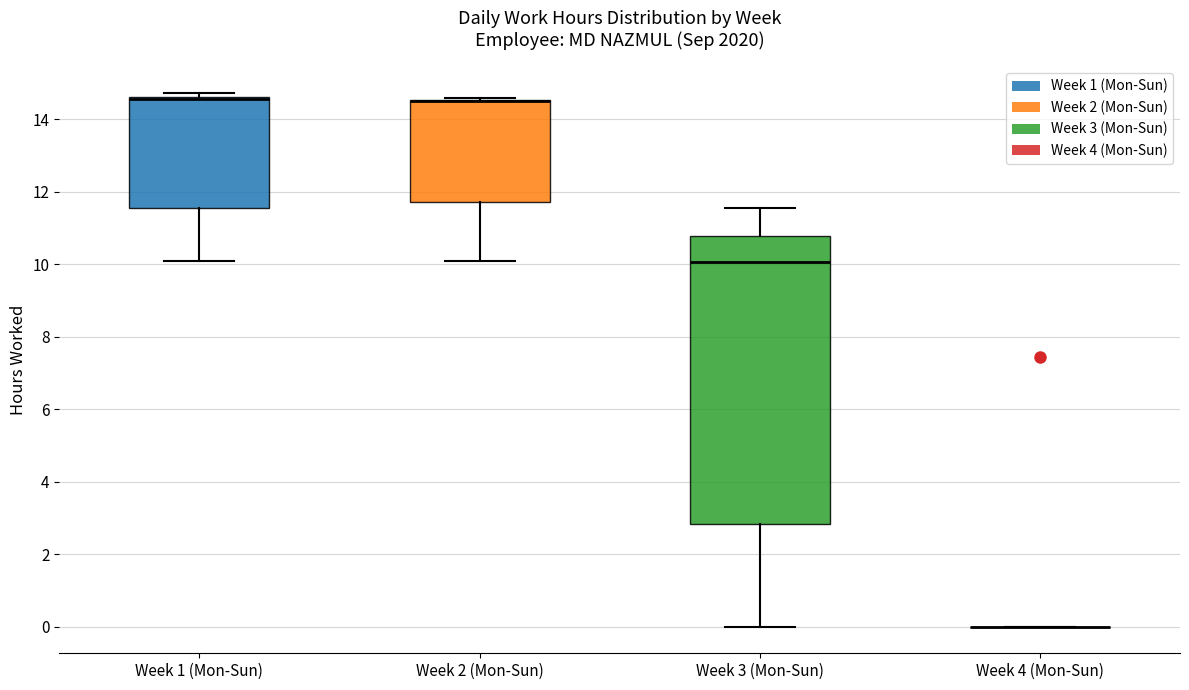

Reading left to right, read every box against the y-axis: the position of its median line, the range the box covers, and the ends of its whiskers. The values are not printed on the chart, so give them approximately, as read against the axis.

Week 1 (Mon-Sun): median 14.6 (just below the box's upper edge), box 11.6 to 14.6, whiskers 10.0 to 14.8
Week 2 (Mon-Sun): median 14.6 (drawn on the box's upper edge), box 11.8 to 14.6, whiskers 10.0 to 14.6
Week 3 (Mon-Sun): median 10.0, box 2.8 to 10.8, whiskers 0.0 to 11.6
Week 4 (Mon-Sun): box collapsed to a line at 0.0, whiskers 0.0 to 0.0